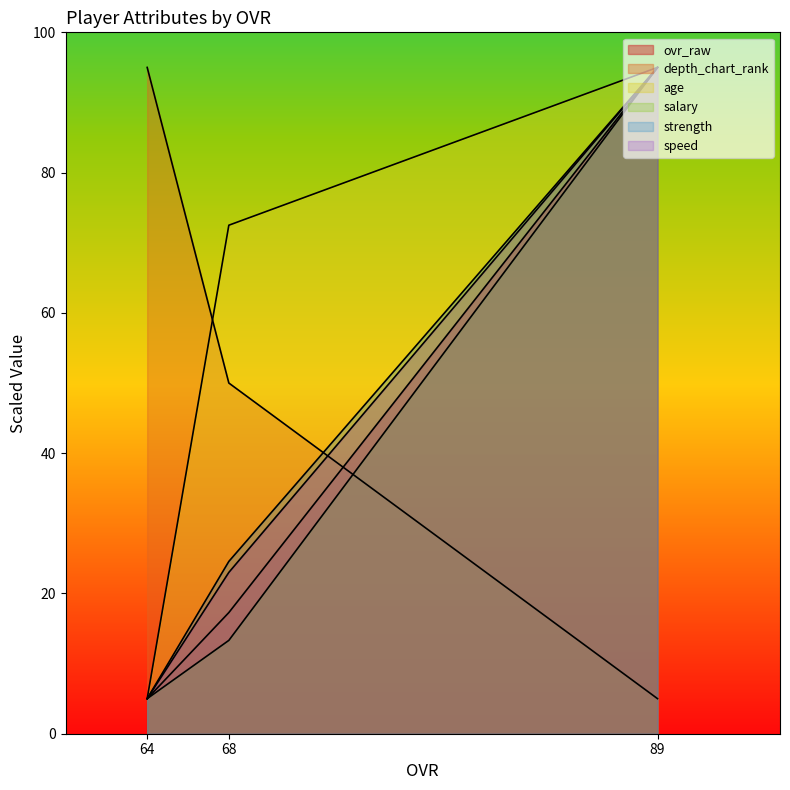

Rank the series at 68 from lowest to highest value.

salary, ovr_raw, speed, strength, depth_chart_rank, age